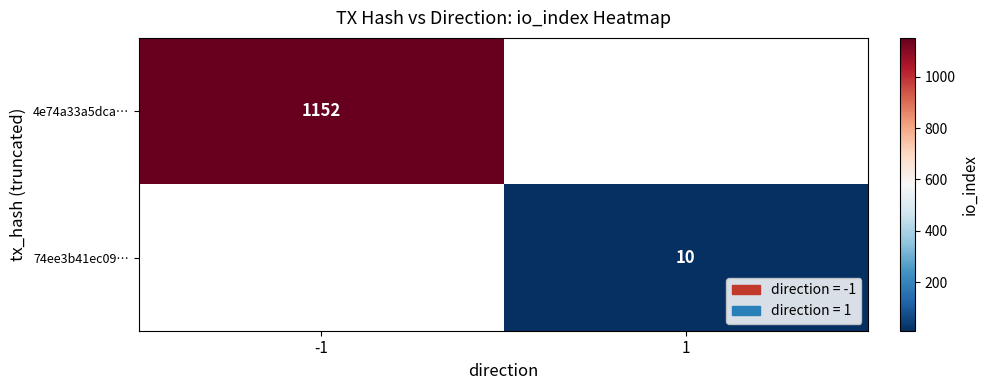

The 74ee3b41ec09… series shows 16 at 1. True or false?

False